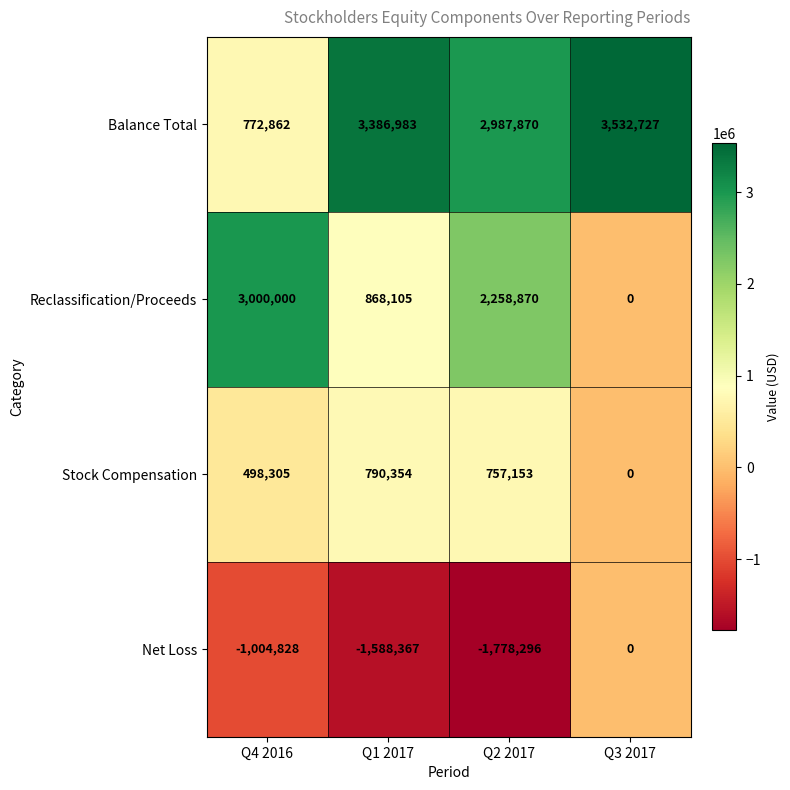

Which label corresponds to the largest value in the chart?

Q3 2017